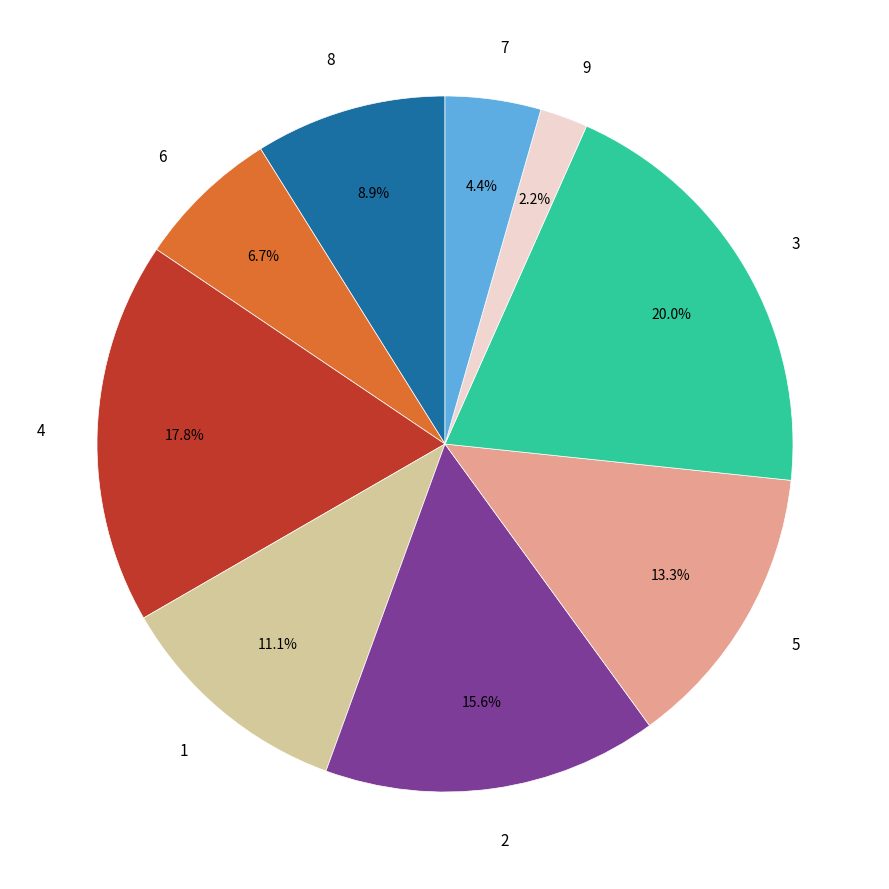

Is there a majority slice in this chart?

No